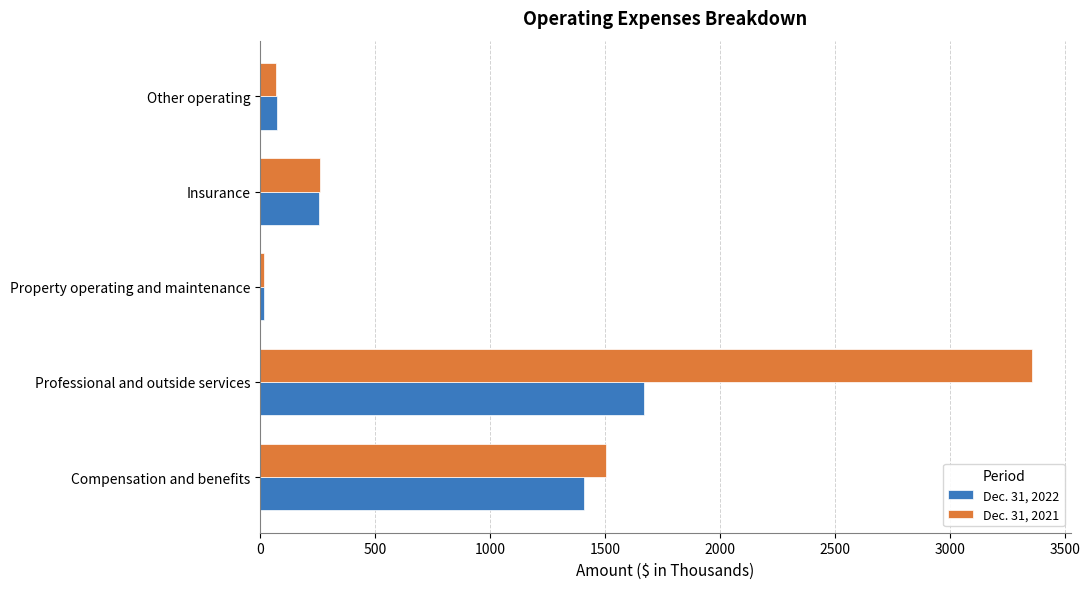

The Dec. 31, 2021 series shows 4378 at Professional and outside services. True or false?

False